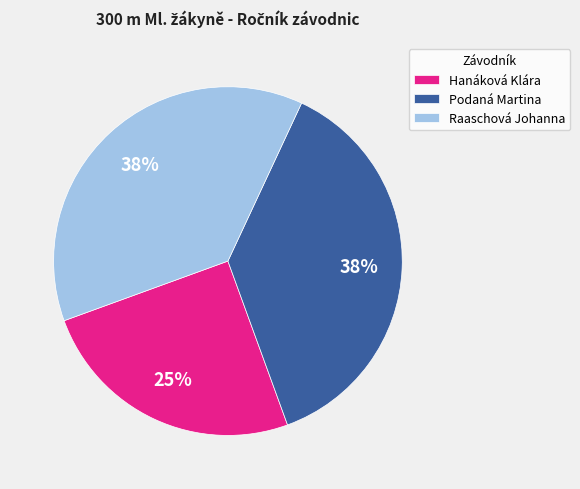

True or false: Raaschová Johanna accounts for 38% of the total.

True